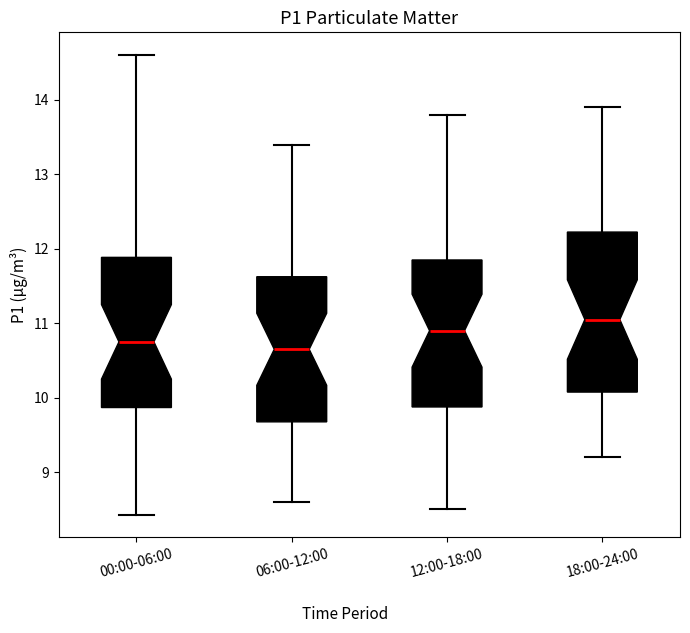

Which box's median line is the highest?

18:00-24:00